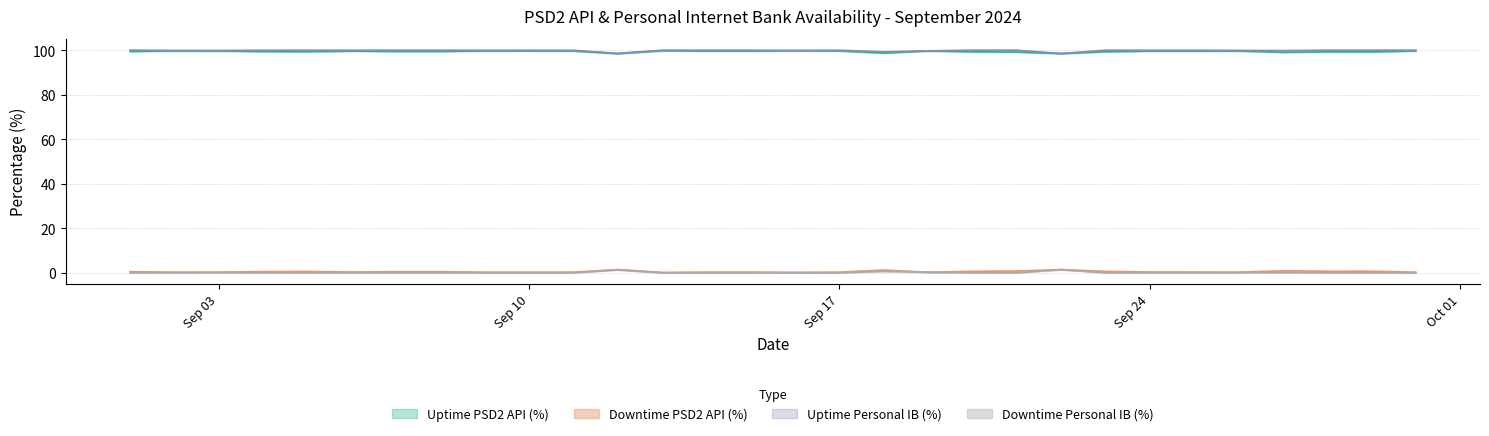

The Downtime PSD2 API (%) series shows 0.8 at 2024-09-21. True or false?

True